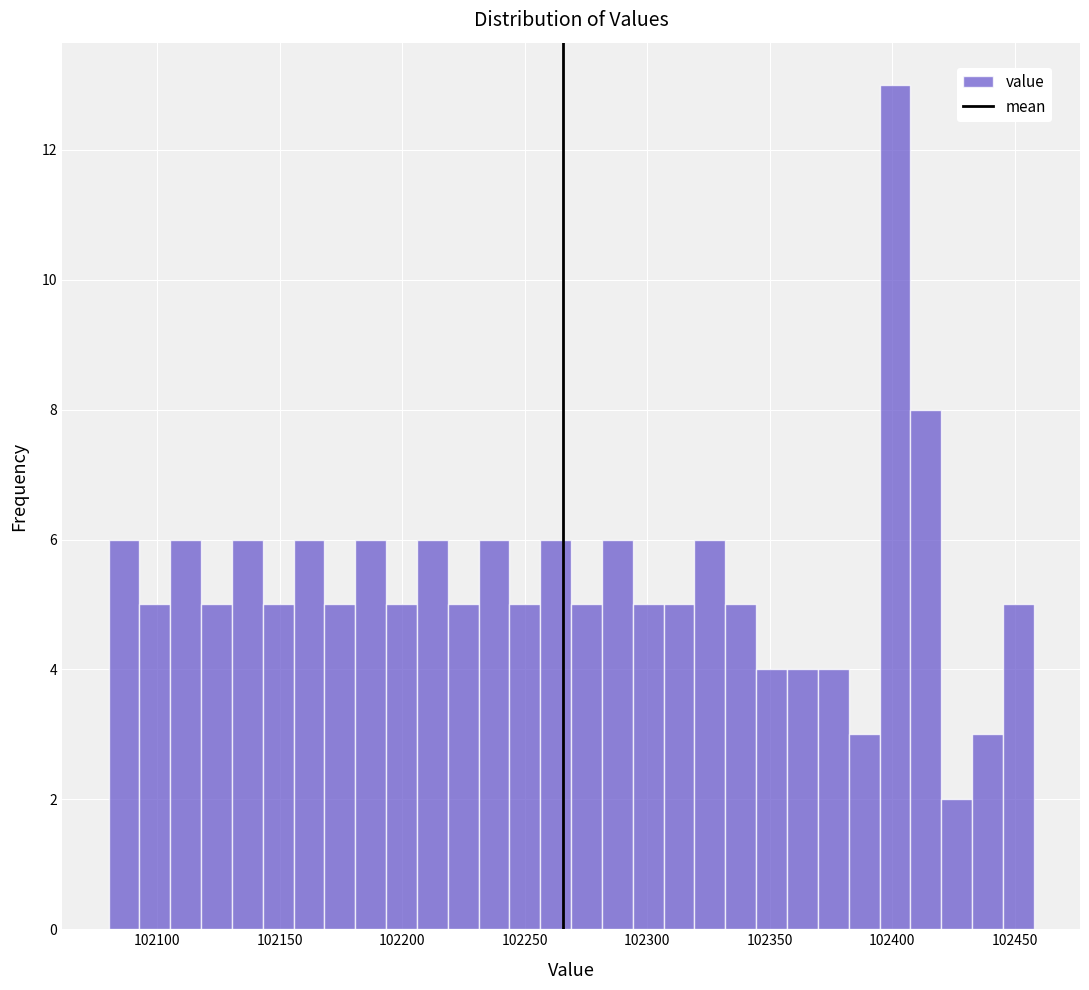

Read against the x-axis, roughly where is the centre of the tallest bar?

102400